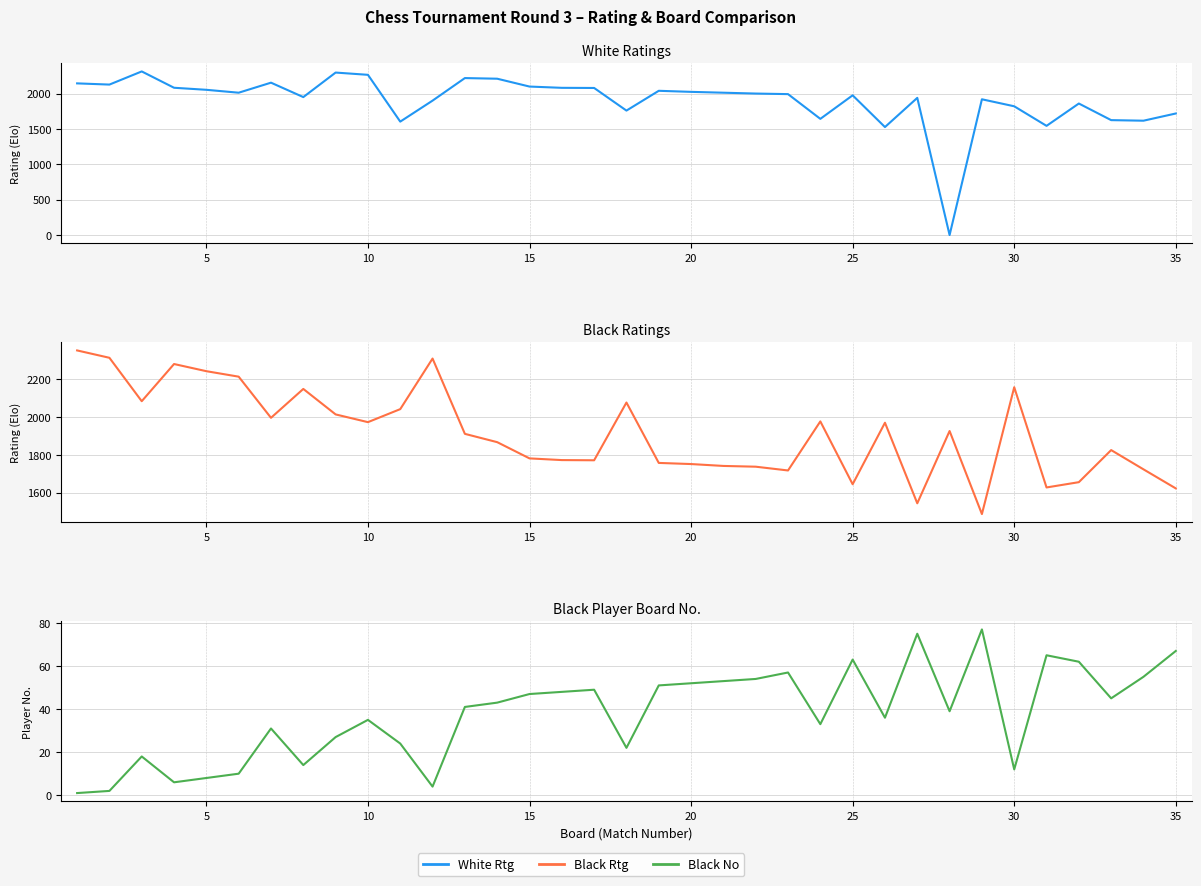

How many interior local peaks does the Black No series have?

9